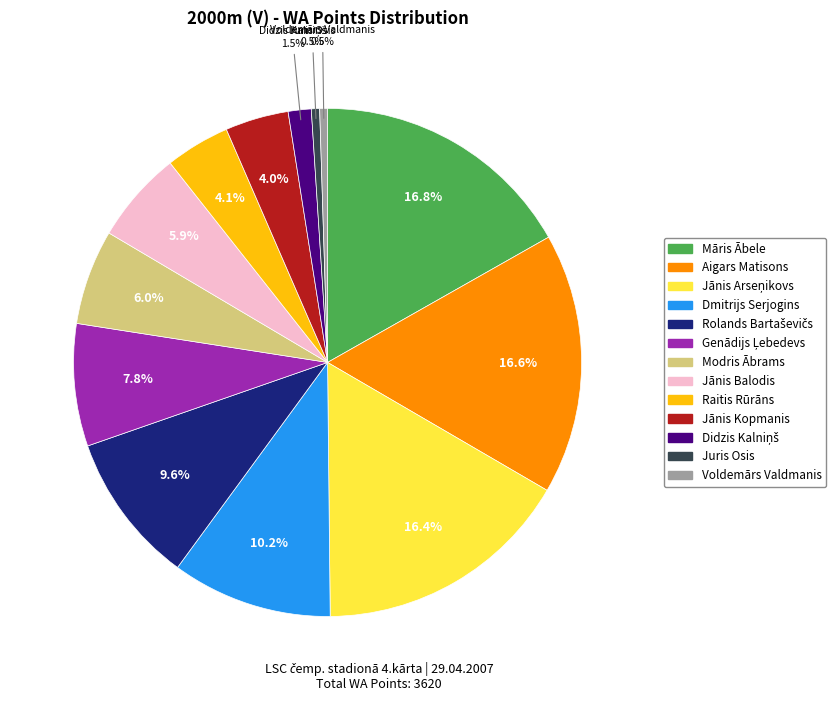

True or false: Jānis Balodis accounts for 1% of the total.

False